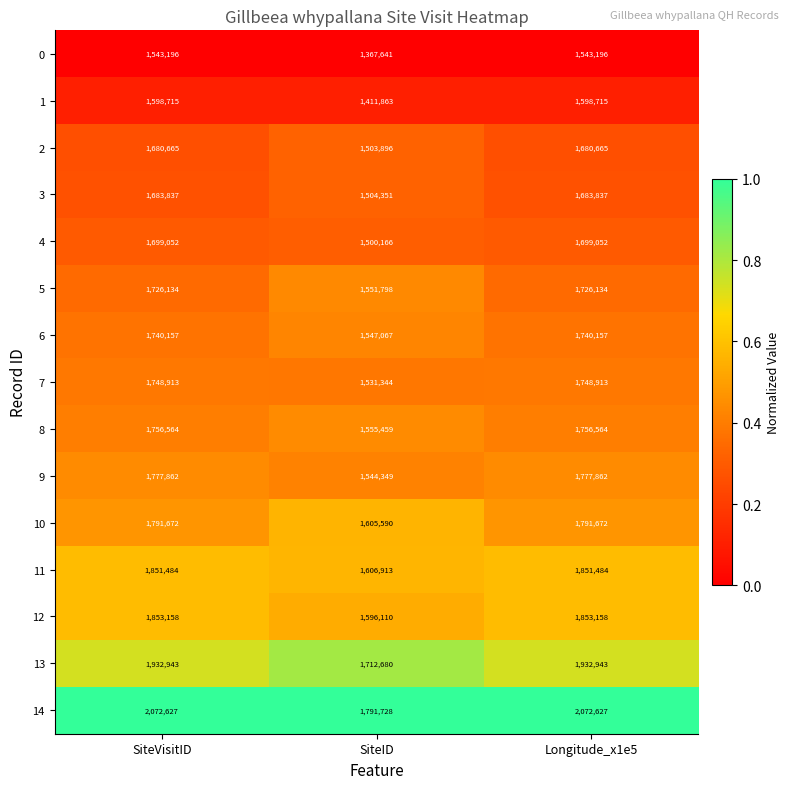

Count the 9 values in the range 1544349 to 1777862.

3